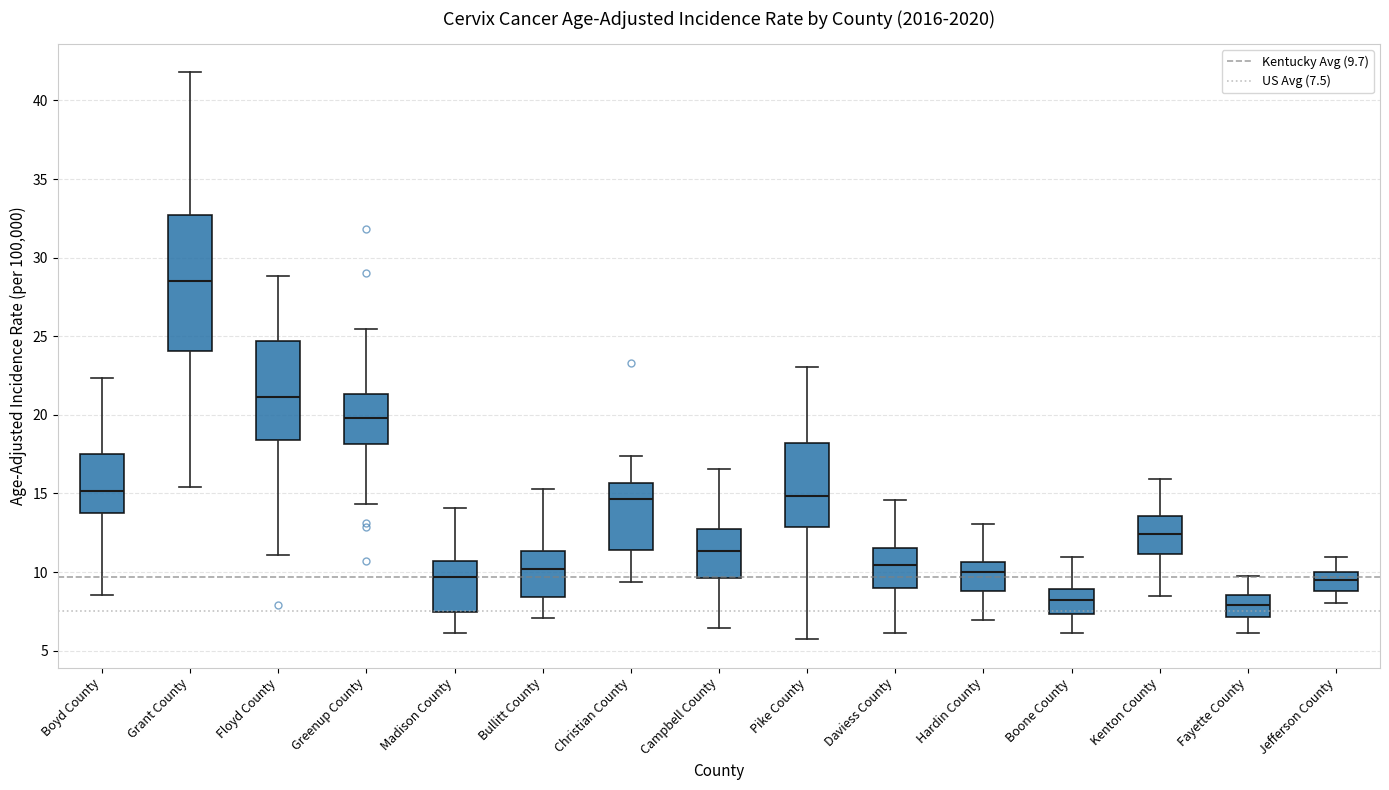

Reading left to right, read every box against the y-axis: the position of its median line, the range the box covers, and the ends of its whiskers. The values are not printed on the chart, so give them approximately, as read against the axis.

Boyd County: median 15.0, box 14.0 to 17.5, whiskers 8.5 to 22.5
Grant County: median 28.5, box 24.0 to 32.5, whiskers 15.5 to 42.0
Floyd County: median 21.0, box 18.5 to 24.5, whiskers 11.0 to 29.0
Greenup County: median 20.0, box 18.0 to 21.5, whiskers 14.5 to 25.5
Madison County: median 9.5, box 7.5 to 10.5, whiskers 6.0 to 14.0
Bullitt County: median 10.0, box 8.5 to 11.5, whiskers 7.0 to 15.5
Christian County: median 14.5, box 11.5 to 15.5, whiskers 9.5 to 17.5
Campbell County: median 11.5, box 9.5 to 12.5, whiskers 6.5 to 16.5
Pike County: median 15.0, box 13.0 to 18.0, whiskers 5.5 to 23.0
Daviess County: median 10.5, box 9.0 to 11.5, whiskers 6.0 to 14.5
Hardin County: median 10.0, box 9.0 to 10.5, whiskers 7.0 to 13.0
Boone County: median 8.0, box 7.5 to 9.0, whiskers 6.0 to 11.0
Kenton County: median 12.5, box 11.0 to 13.5, whiskers 8.5 to 16.0
Fayette County: median 8.0, box 7.0 to 8.5, whiskers 6.0 to 9.5
Jefferson County: median 9.5, box 9.0 to 10.0, whiskers 8.0 to 11.0